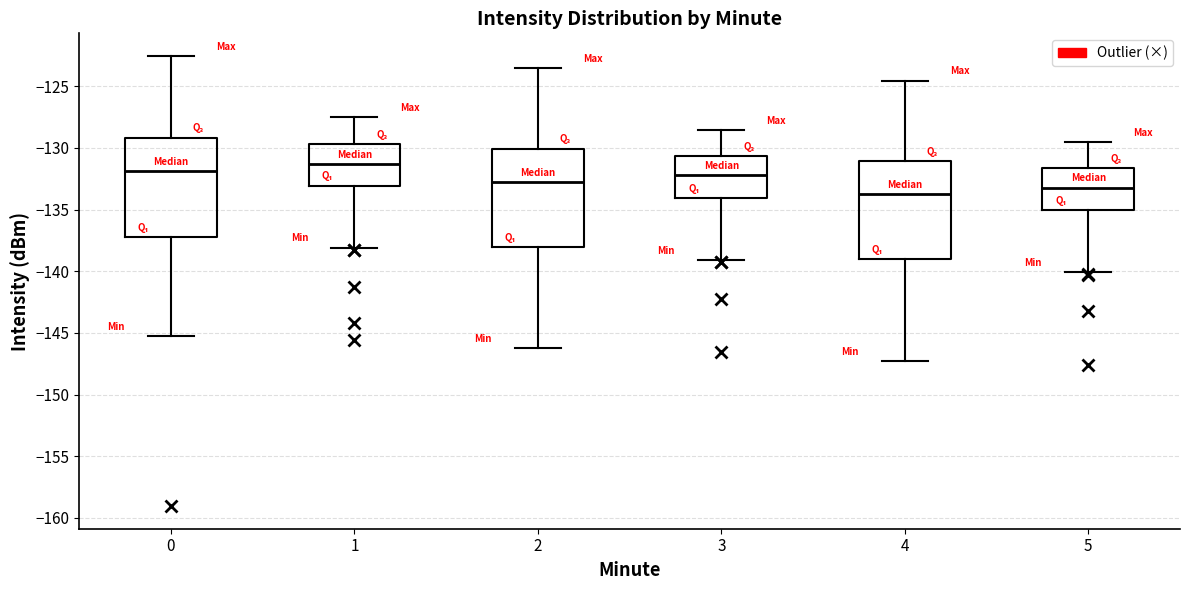

Reading left to right, read every box against the y-axis: the position of its median line, the range the box covers, and the ends of its whiskers. The values are not printed on the chart, so give them approximately, as read against the axis.

0: median -132.0, box -137.0 to -129.0, whiskers -145.5 to -122.5
1: median -131.5, box -133.0 to -129.5, whiskers -138.0 to -127.5
2: median -133.0, box -138.0 to -130.0, whiskers -146.5 to -123.5
3: median -132.0, box -134.0 to -130.5, whiskers -139.0 to -128.5
4: median -134.0, box -139.0 to -131.0, whiskers -147.5 to -124.5
5: median -133.0, box -135.0 to -131.5, whiskers -140.0 to -129.5